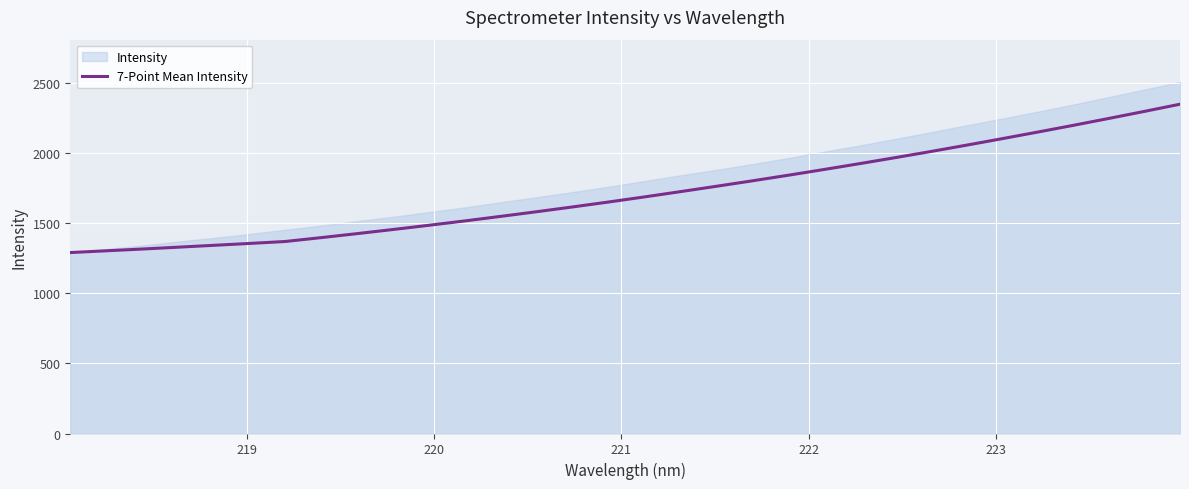

What is the highest value of the 7-Point Mean Intensity series?

2350.5